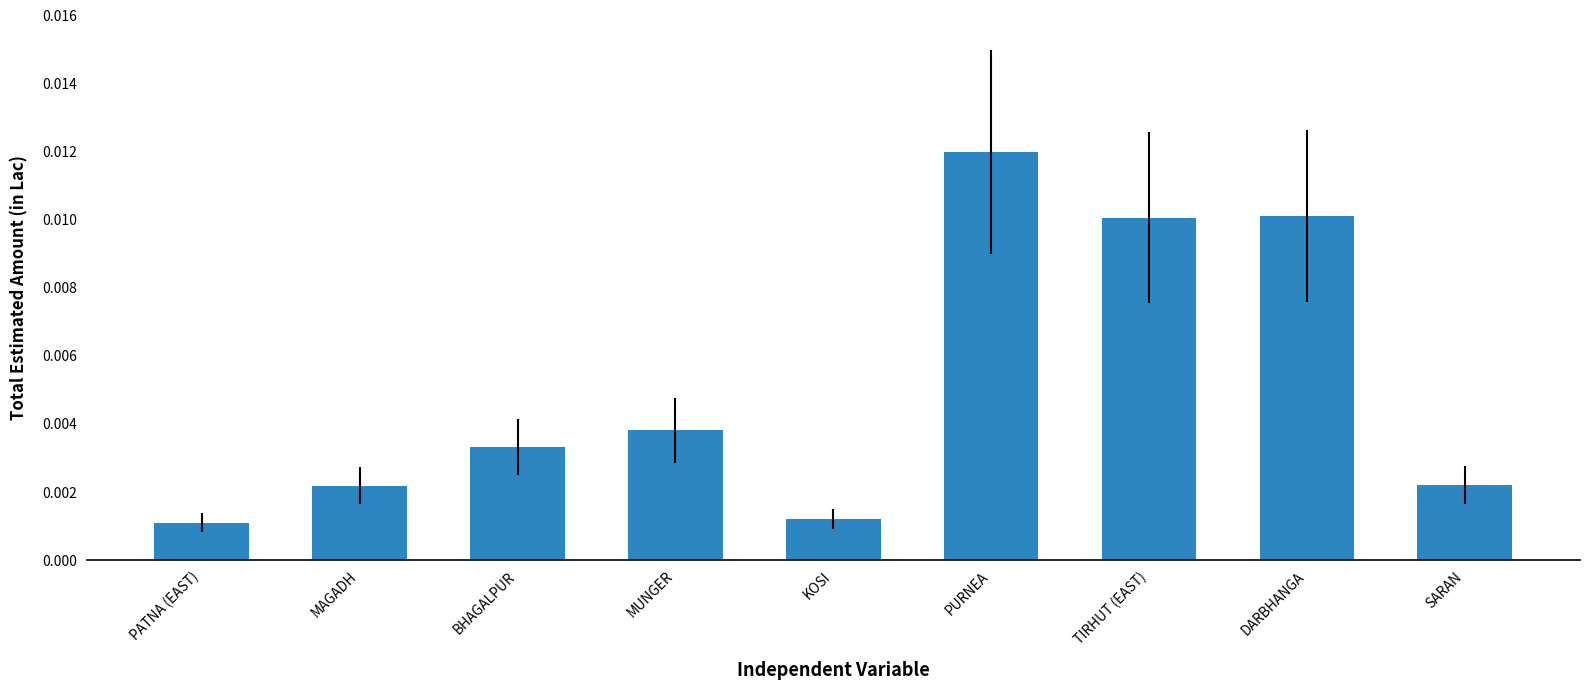

How many series are shown in this chart?

1